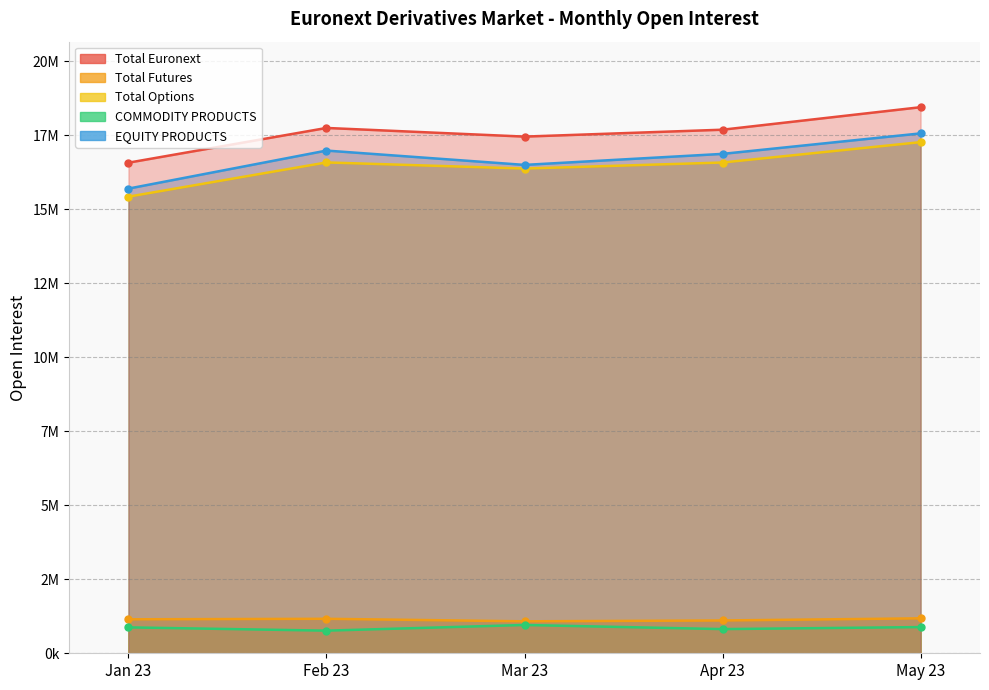

At which category does the chart reach its minimum across all series?

Feb 23